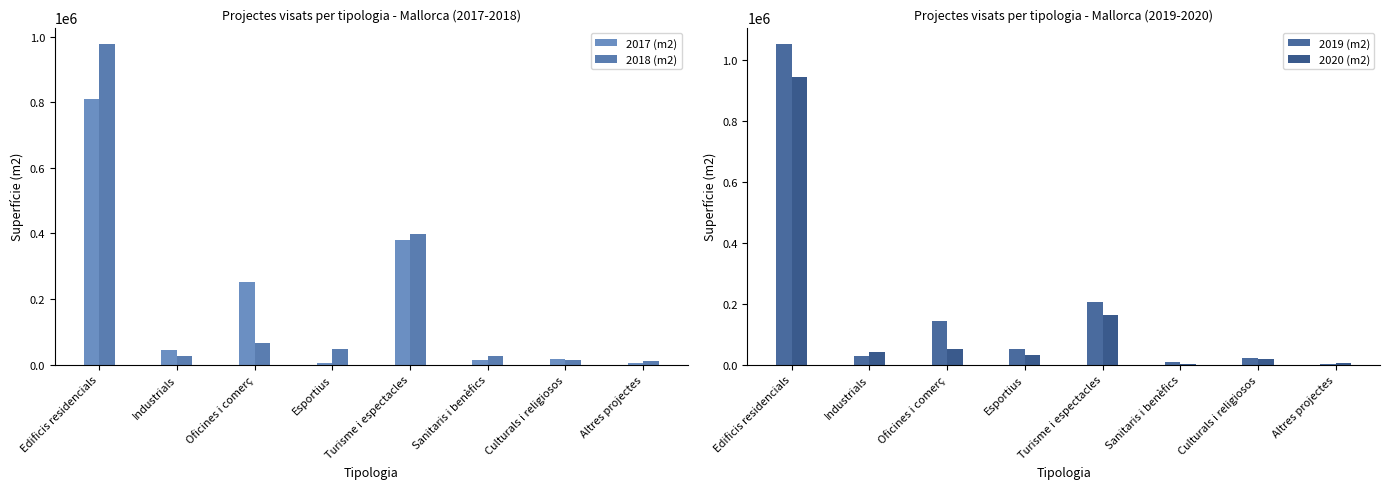

Rank the categories by 2019 (m2) value from highest to lowest.

Edificis residencials, Turisme i espectacles, Oficines i comerç, Esportius, Industrials, Culturals i religiosos, Sanitaris i benèfics, Altres projectes